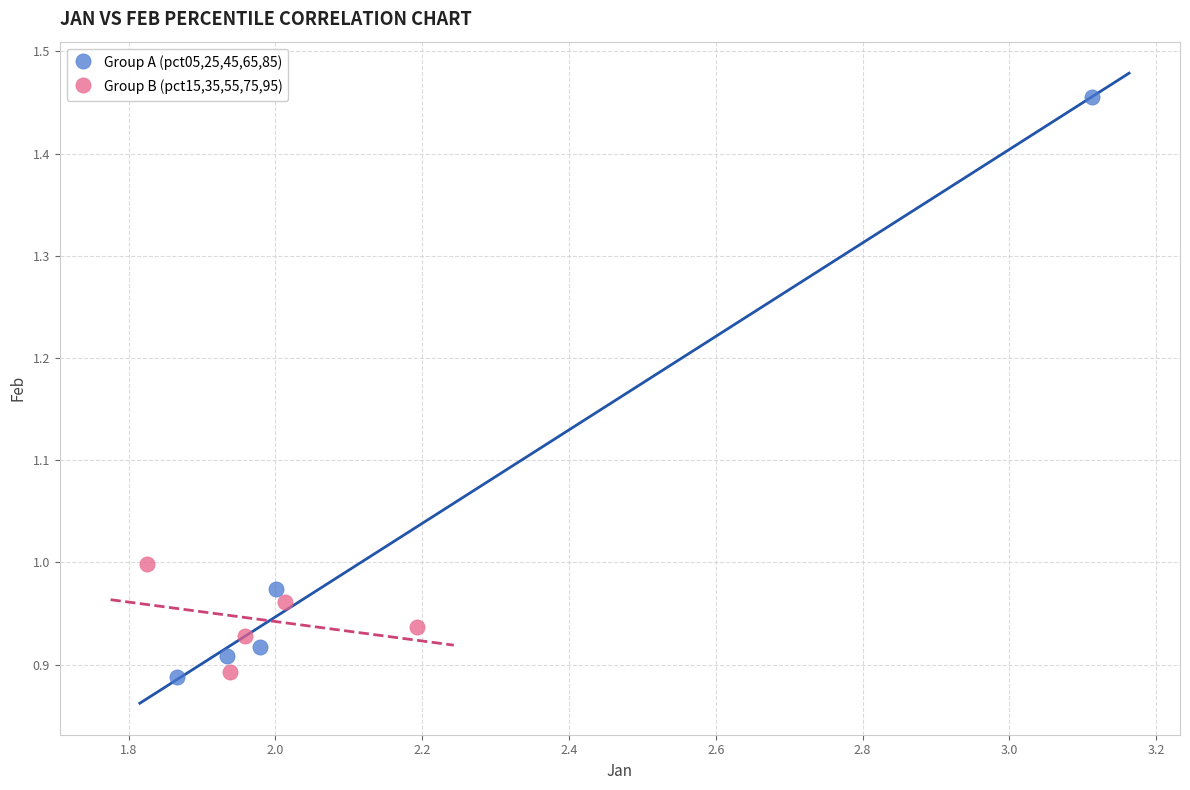

Which series reaches the maximum Y coordinate?

Group A (pct05,25,45,65,85)